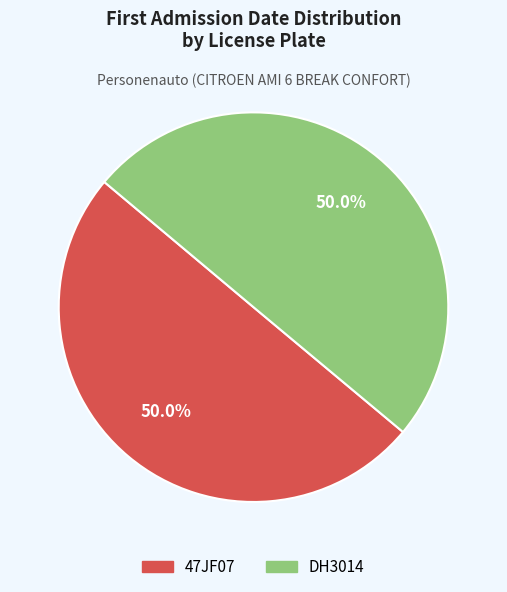

Is it true that DH3014 is 50% of the pie?

True